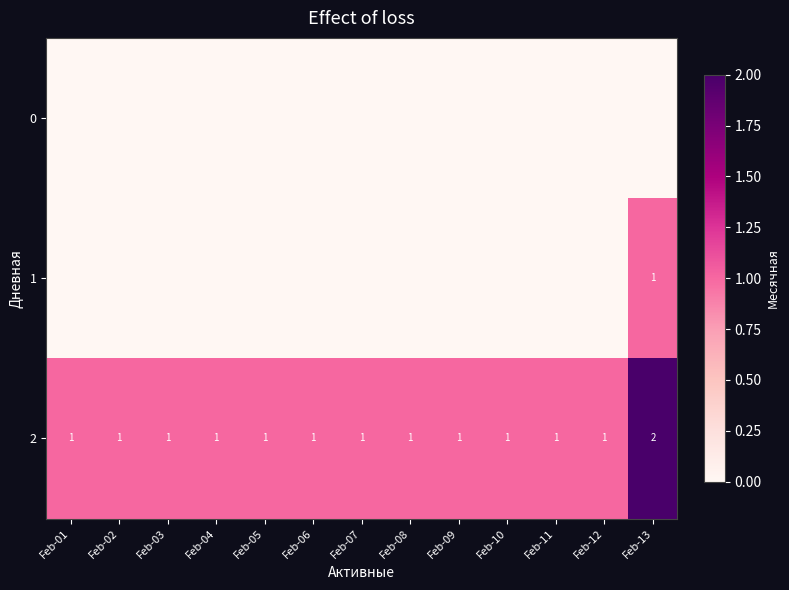

How many 2 values are between 1 and 2?

13